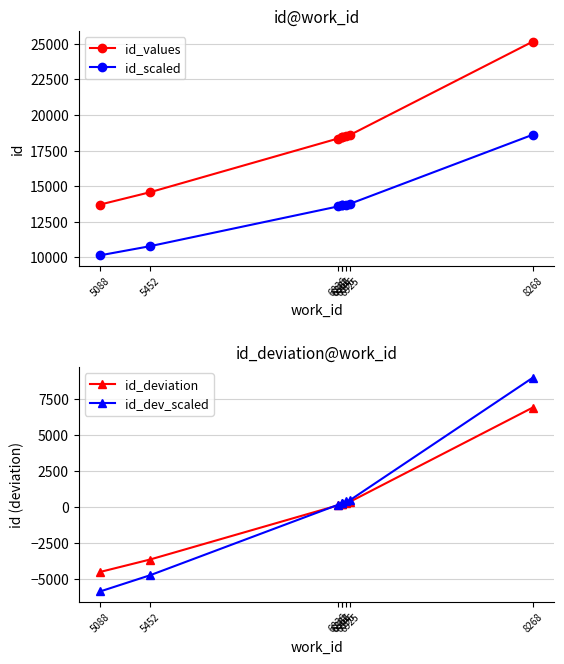

What is the sum of the id_dev_scaled values at 6896 and 6862?

686.7